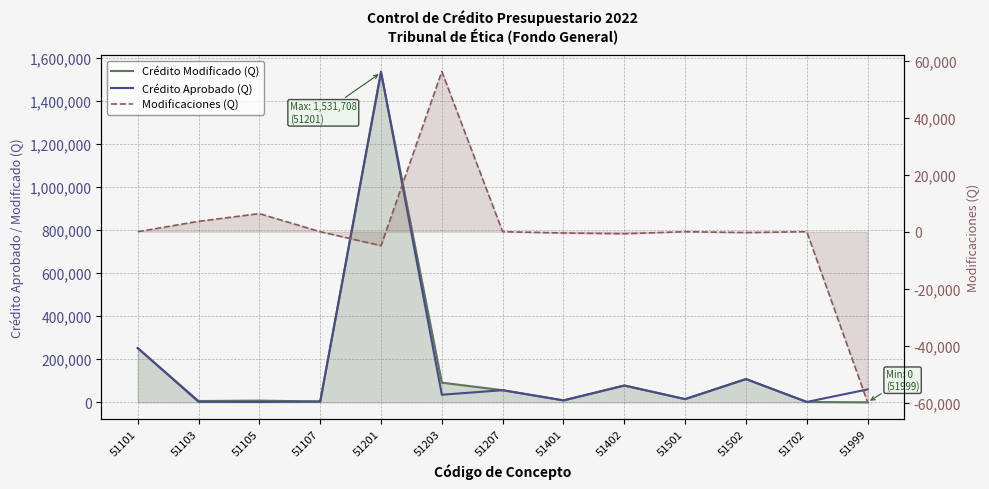

At 51107, list the series in order from smallest to largest.

Modificaciones (Q), Crédito Modificado (Q), Crédito Aprobado (Q)